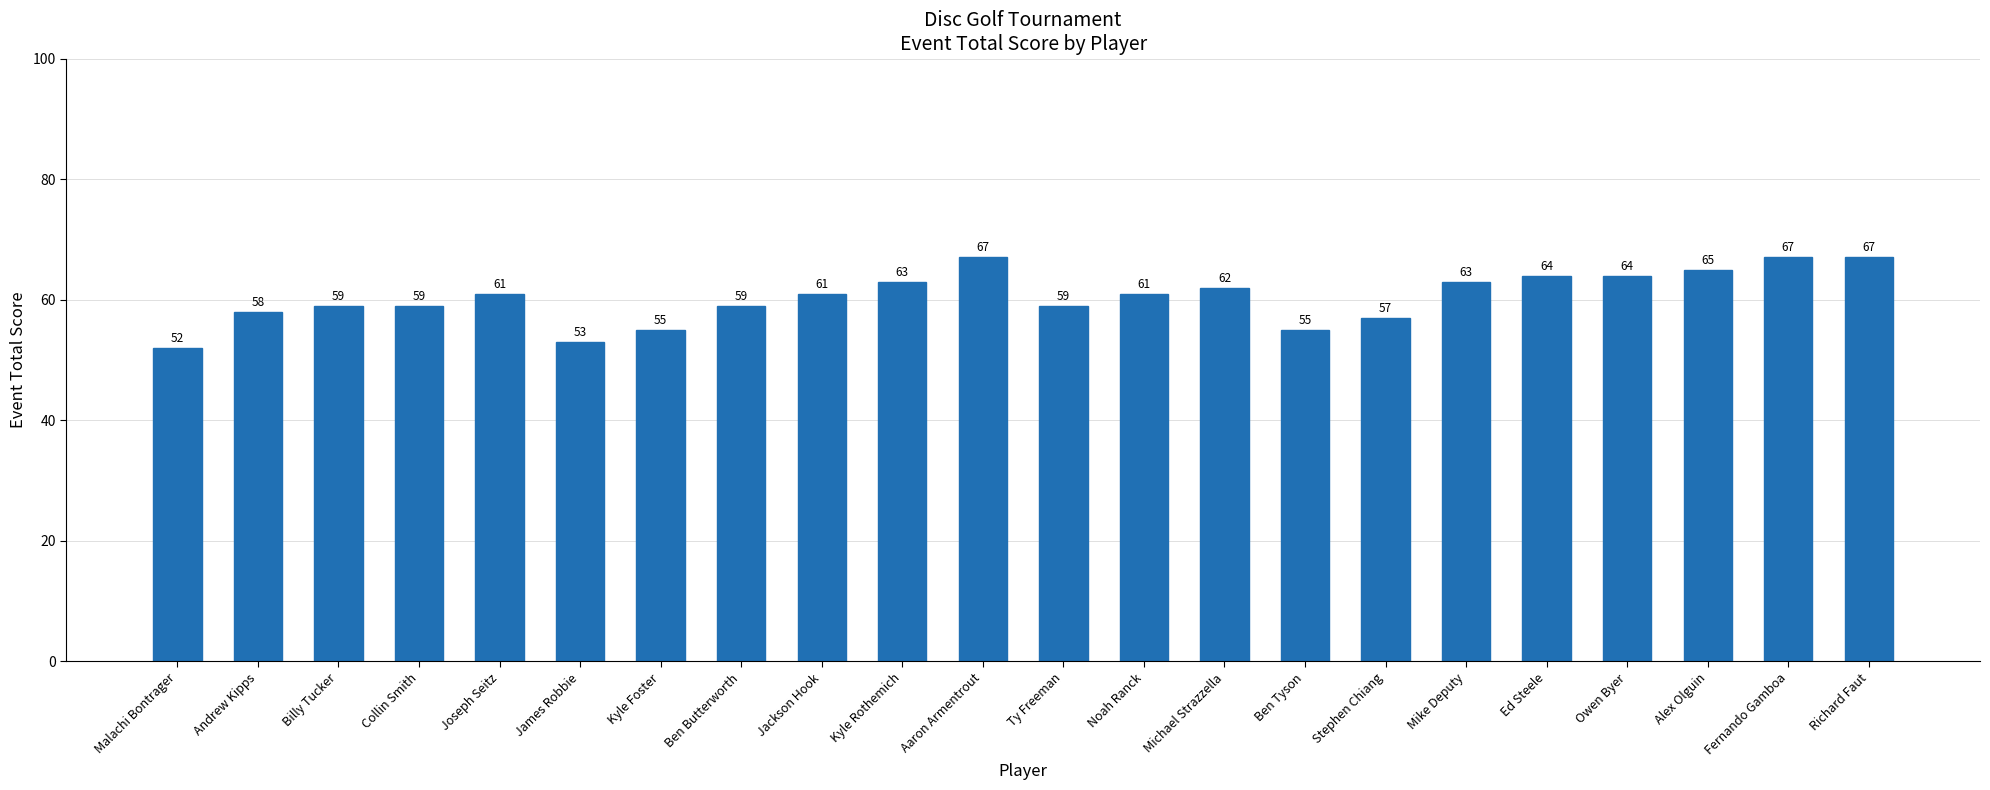

Reading right to left, list all the values displayed in this chart.

Richard Faut=67	Fernando Gamboa=67	Alex Olguin=65	Owen Byer=64	Ed Steele=64	Mike Deputy=63	Stephen Chiang=57	Ben Tyson=55	Michael Strazzella=62	Noah Ranck=61	Ty Freeman=59	Aaron Armentrout=67	Kyle Rothemich=63	Jackson Hook=61	Ben Butterworth=59	Kyle Foster=55	James Robbie=53	Joseph Seitz=61	Collin Smith=59	Billy Tucker=59	Andrew Kipps=58	Malachi Bontrager=52